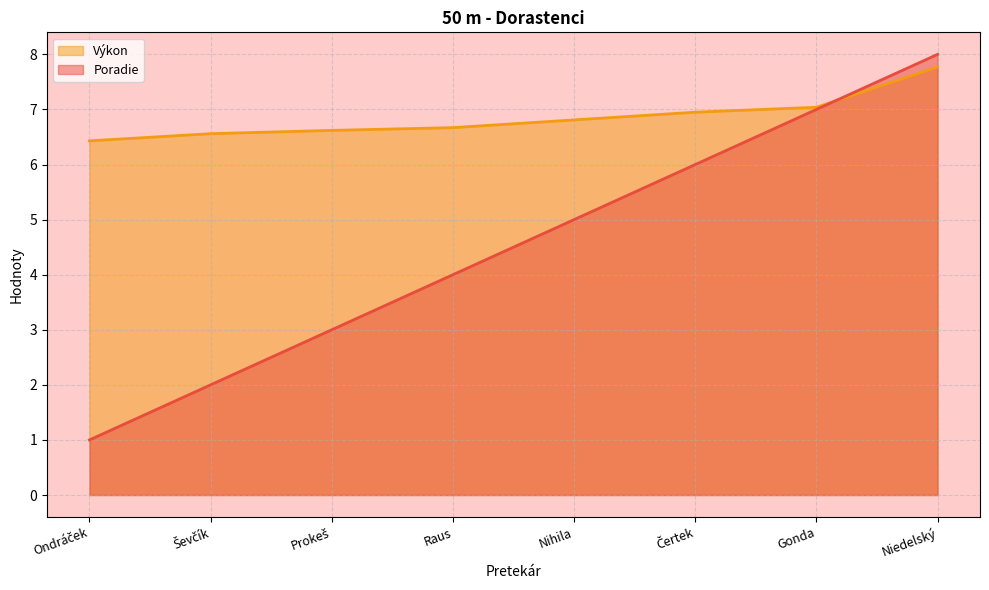

At which category is the sum across all series the highest?

Niedelský